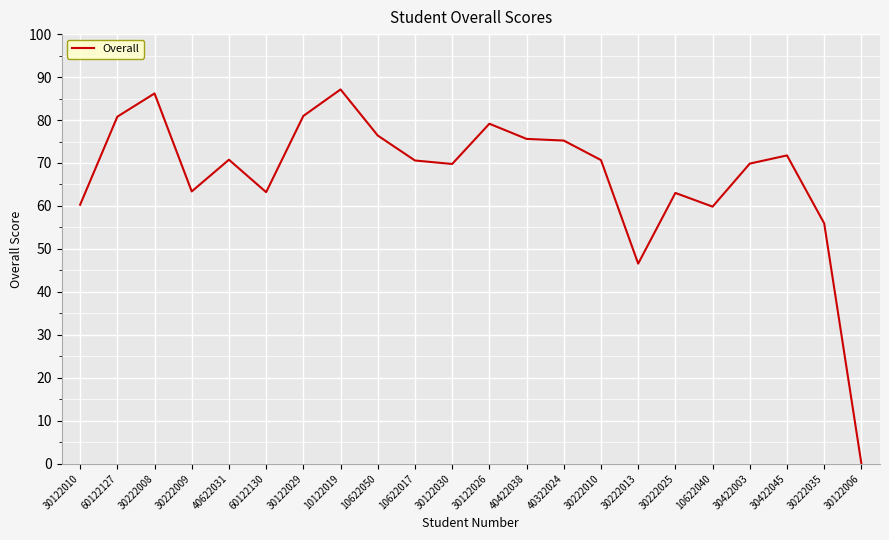

Which category has the lowest value across all series?

30122006